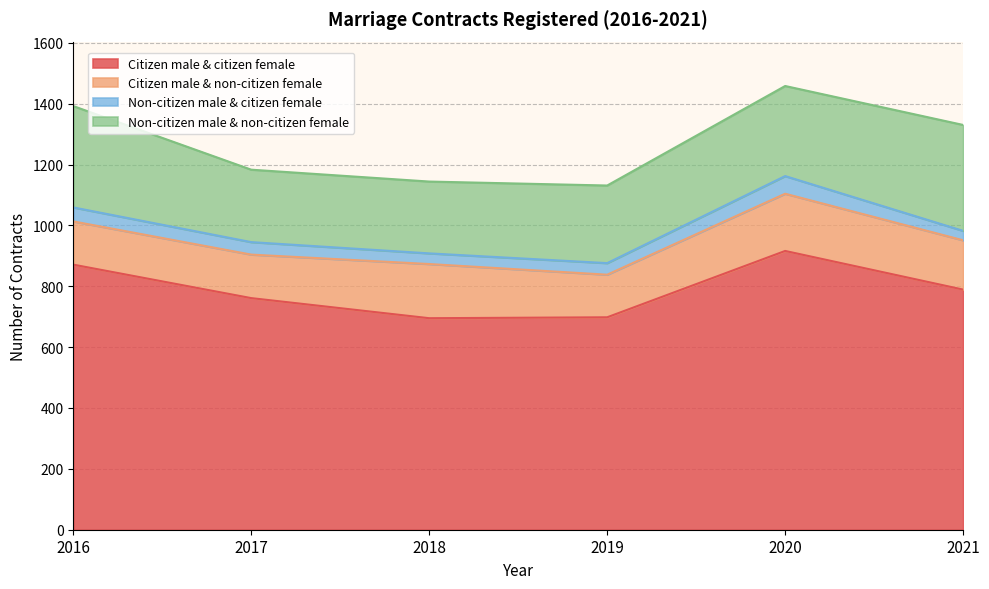

What is the spread (max minus min) of values at 2021?

758